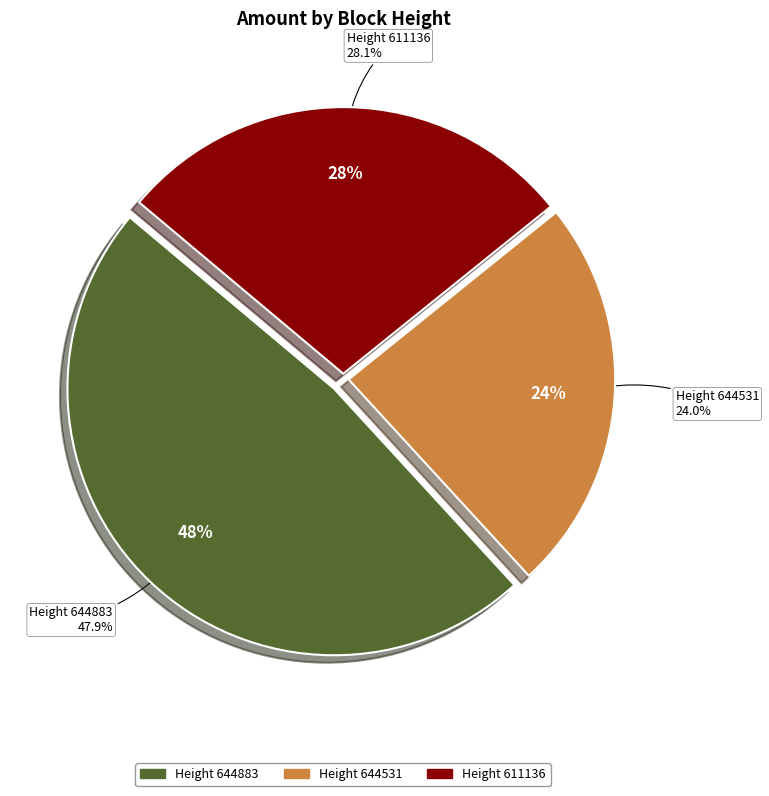

Is it true that 644531 is 24% of the pie?

True